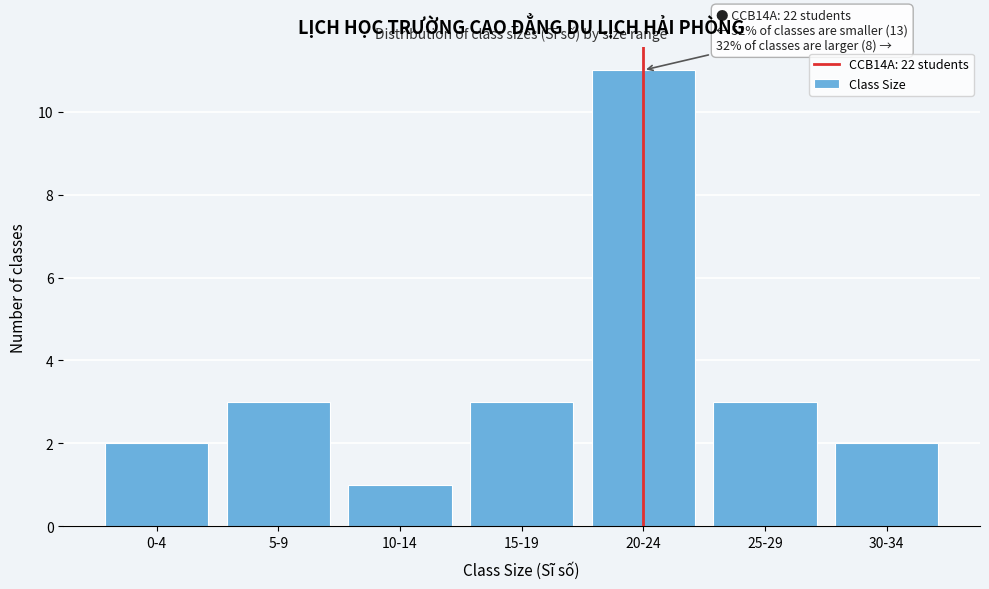

Reading left to right, transcribe all the data shown in this chart.

2	3	1	3	11	3	2